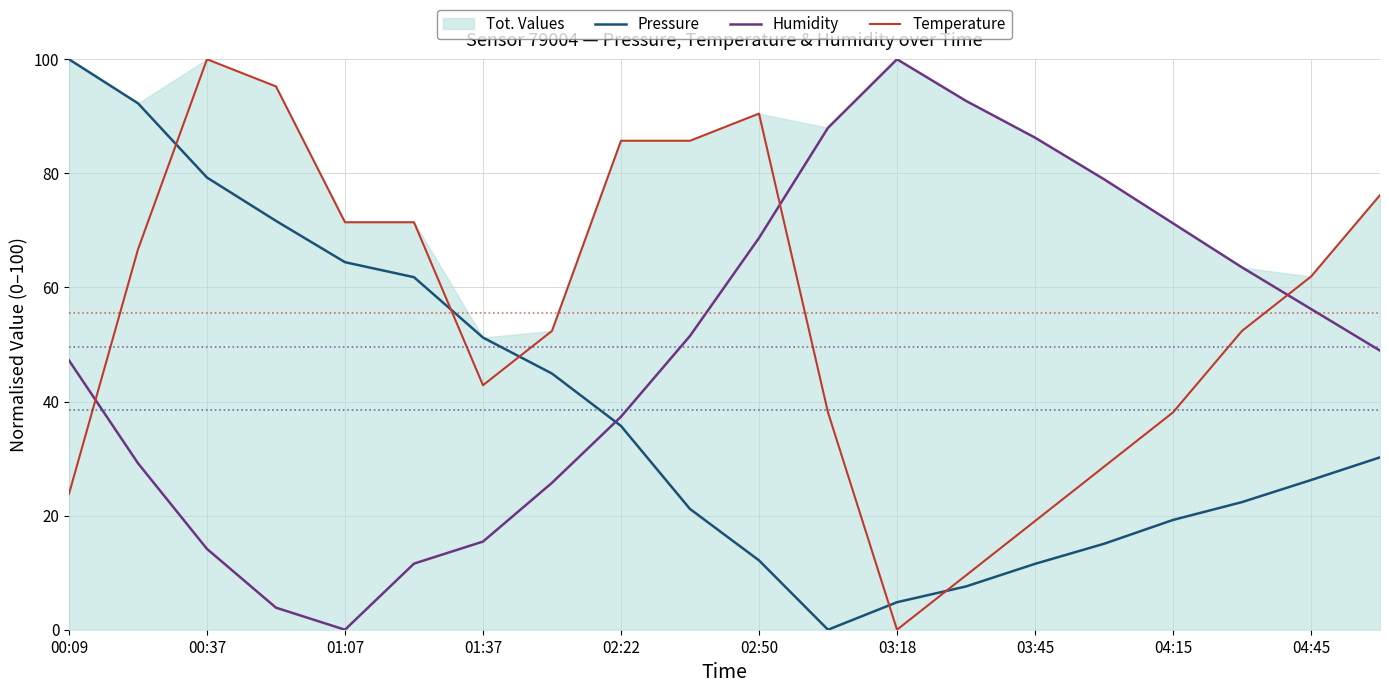

What is the approximate value of Pressure at 03:45?

11.5